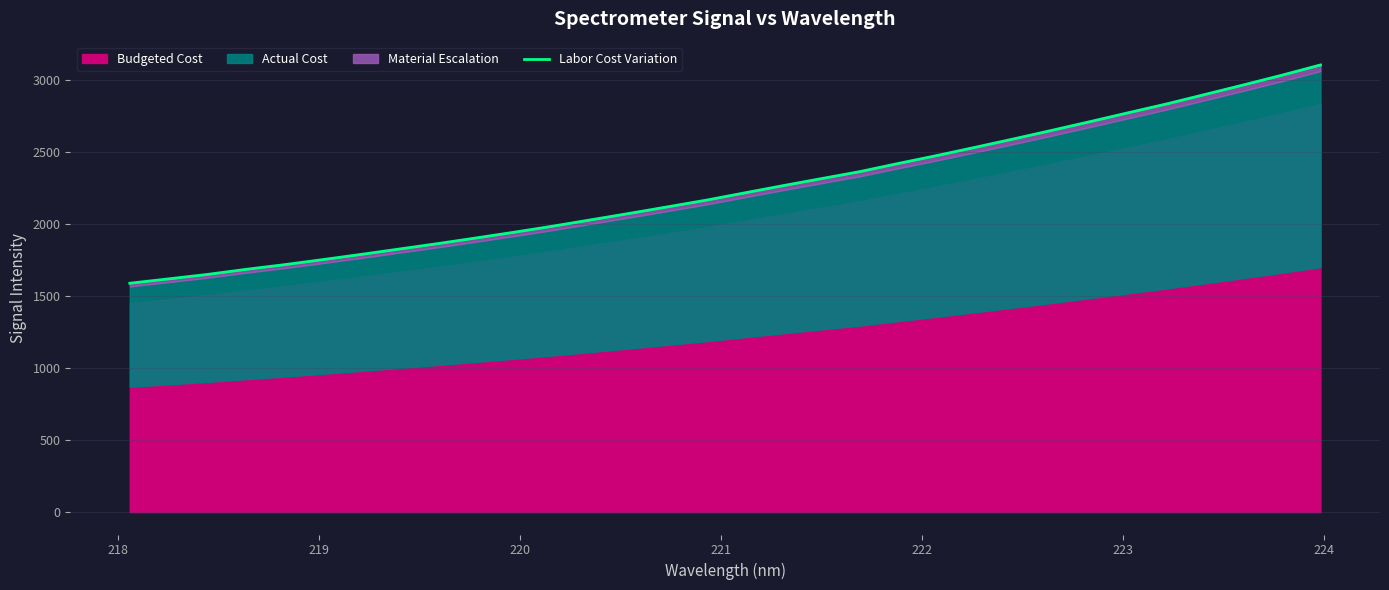

True or false: the data shows 3679.3 at 20.

False